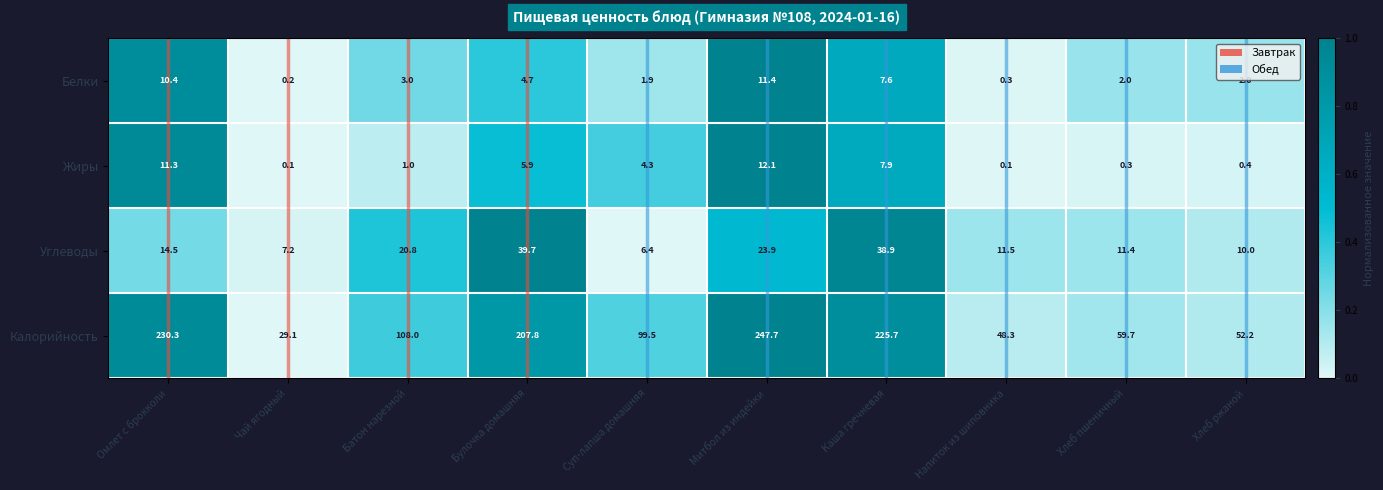

Between Чай ягодный and Митбол из индейки, which series saw the biggest shift?

Калорийность